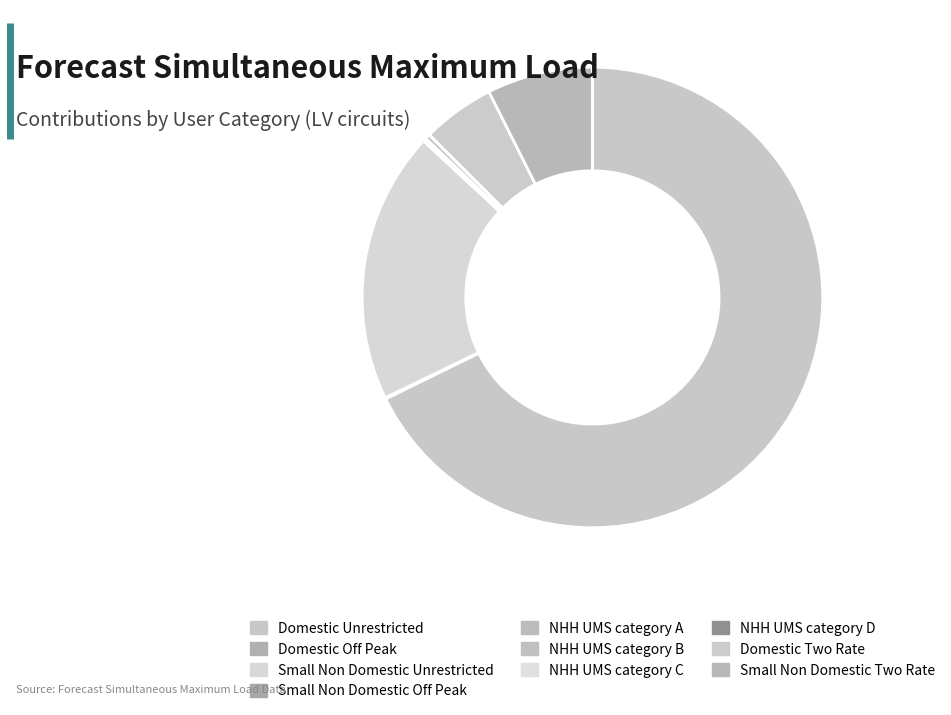

To the nearest percent, what is the difference between the Domestic Two Rate and Small Non Domestic Off Peak slice percentages?

5%